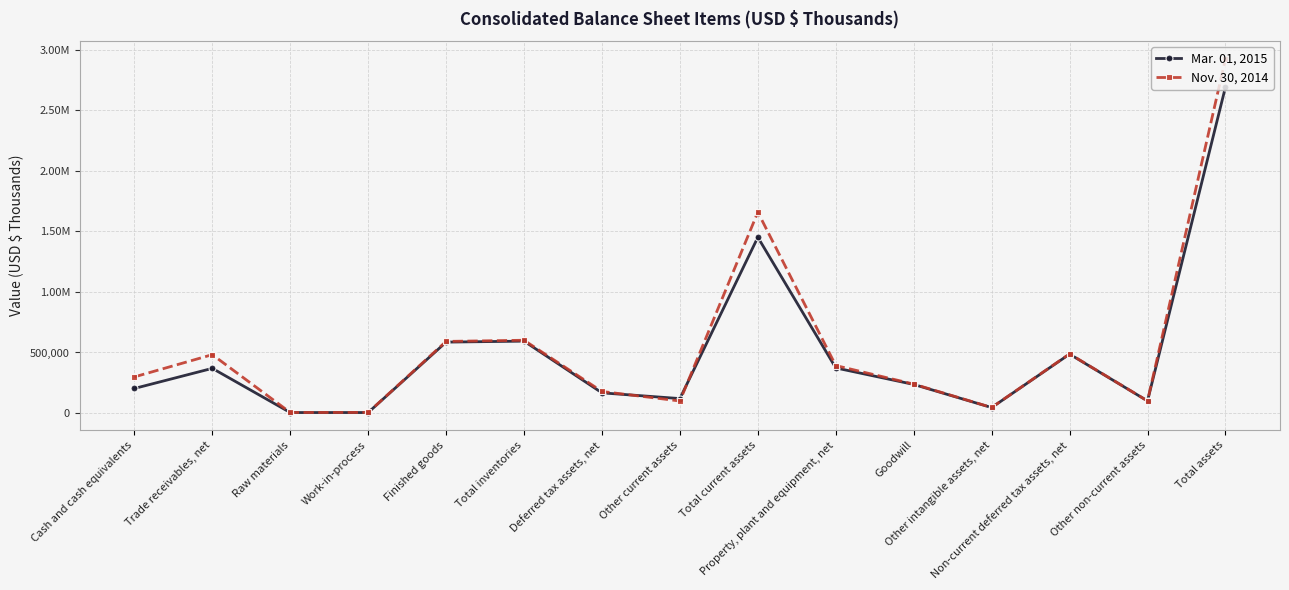

Where is the first local minimum for Nov. 30, 2014?

Raw materials